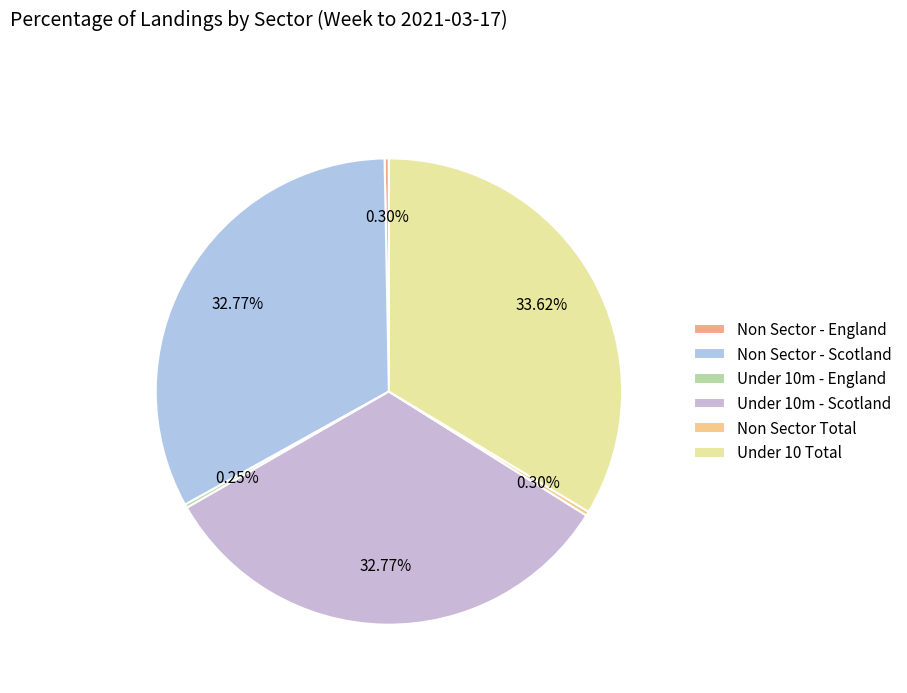

To the nearest percent, what is the difference between the largest and smallest slice percentages?

33%